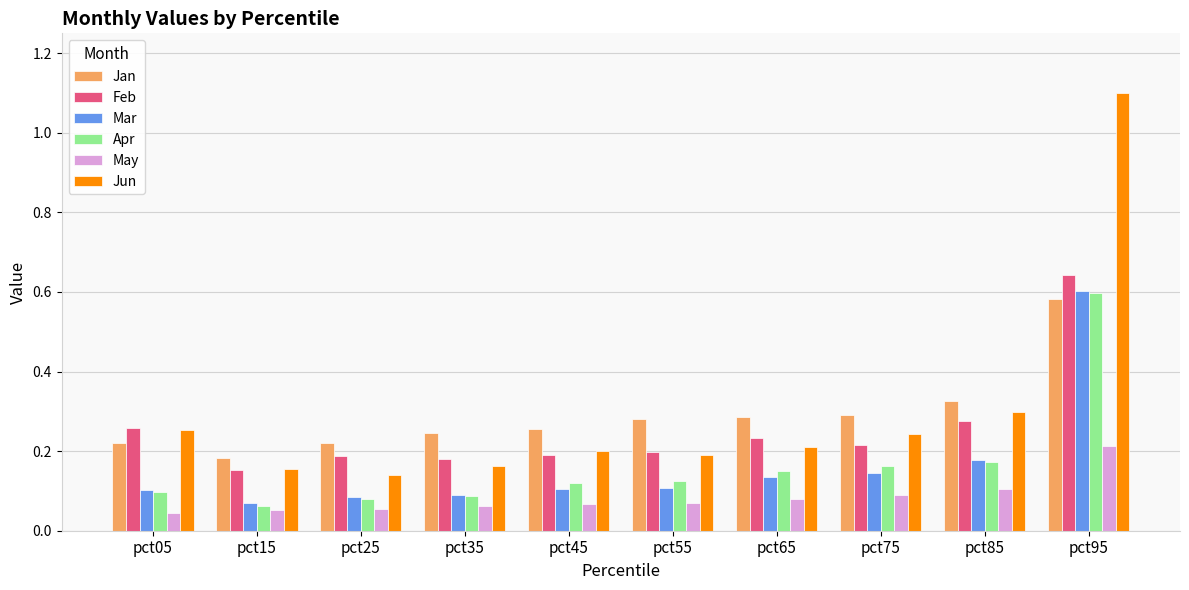

Does the chart contain any negative values?

No